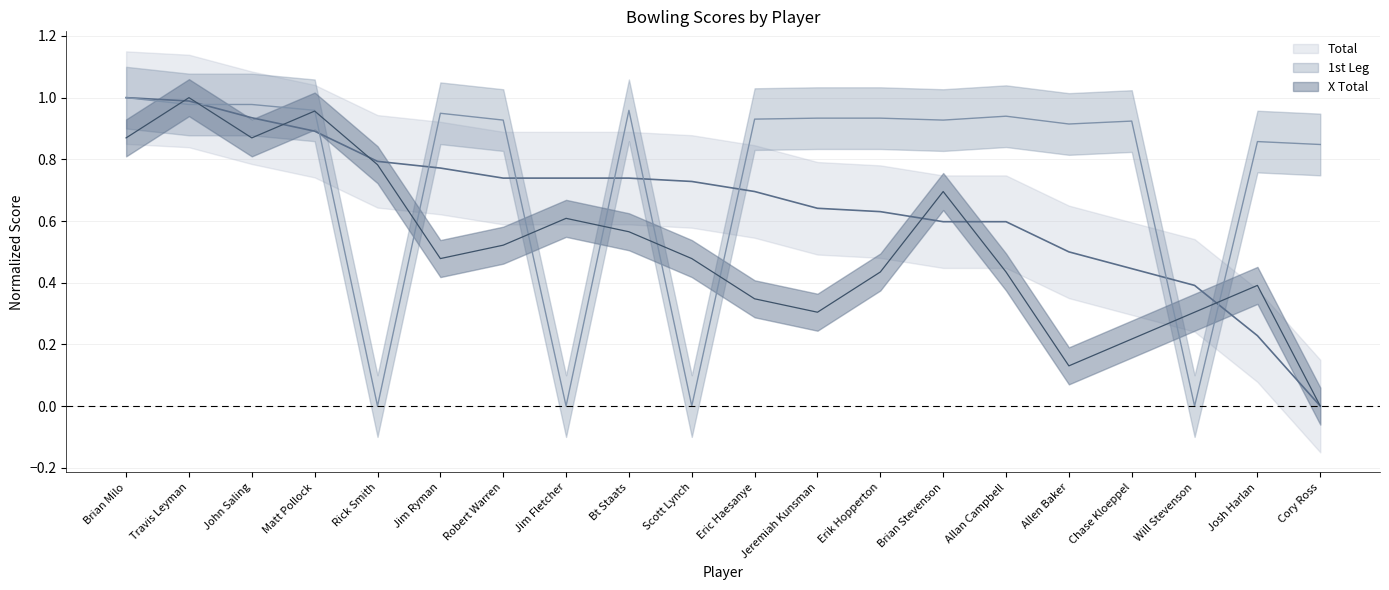

Which series has the largest range (max minus min)?

Total